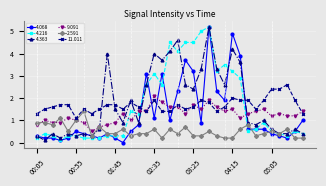

How many series are shown in this chart?

6